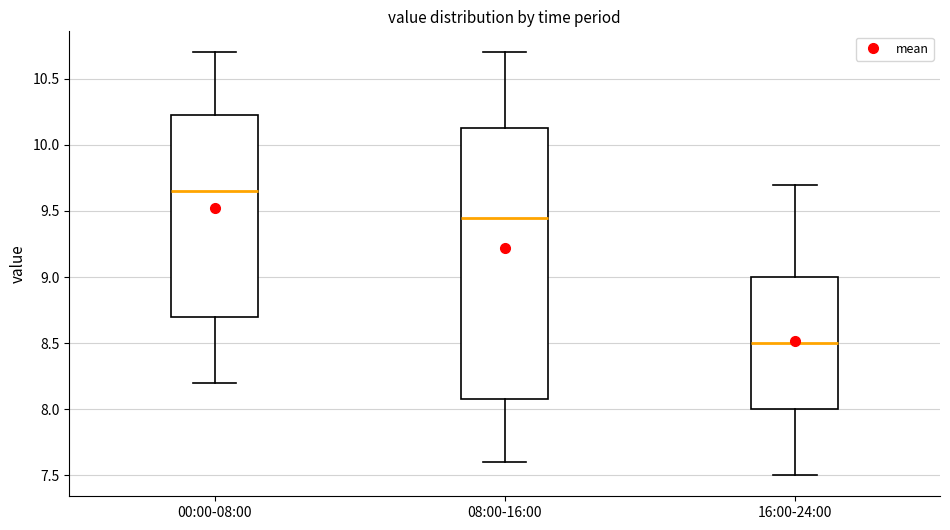

Where does the lower whisker of the box for 08:00-16:00 end on the y-axis? The values are not printed on the chart, so give them approximately, as read against the axis.

7.60